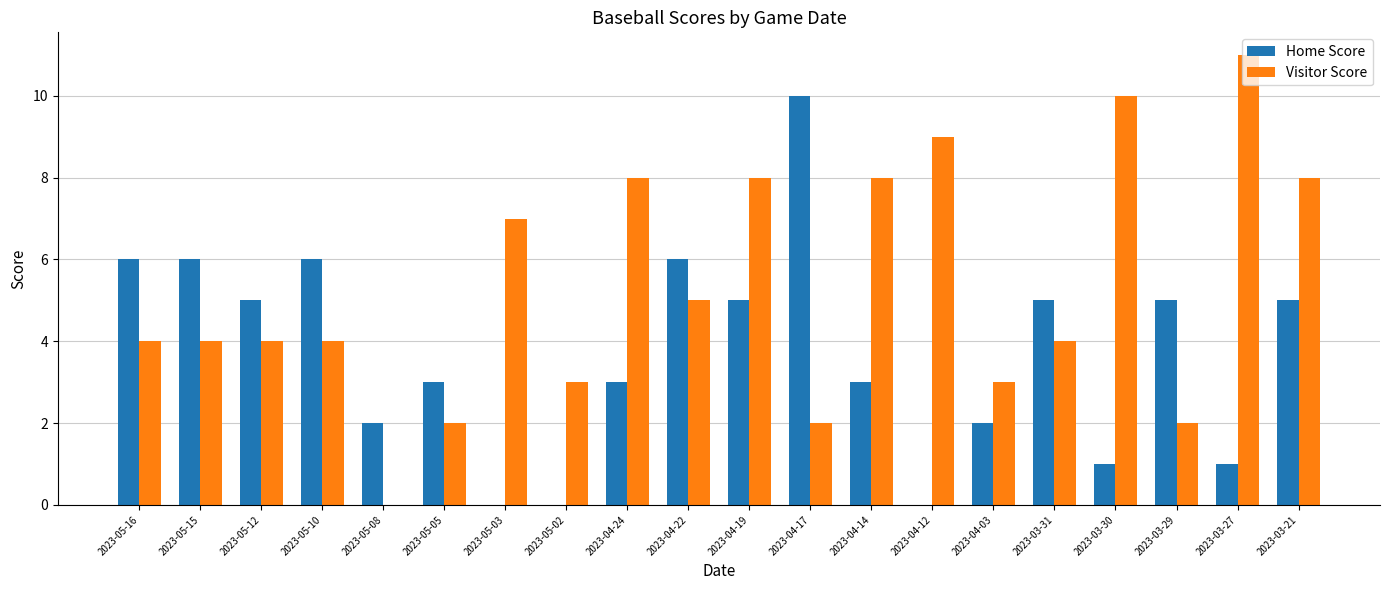

At which category does the chart reach its peak across all series?

2023-03-27